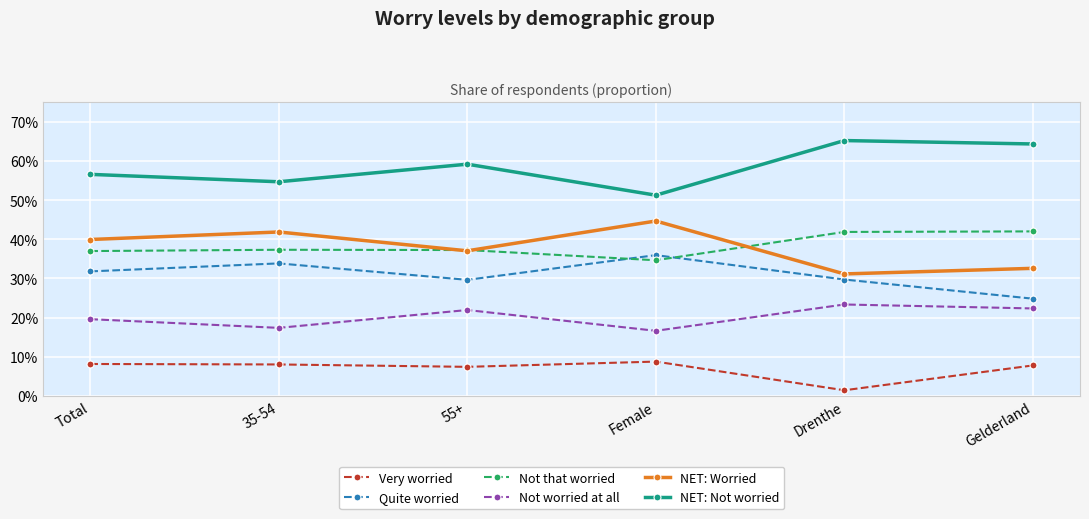

Which label corresponds to the smallest value in the chart?

Drenthe